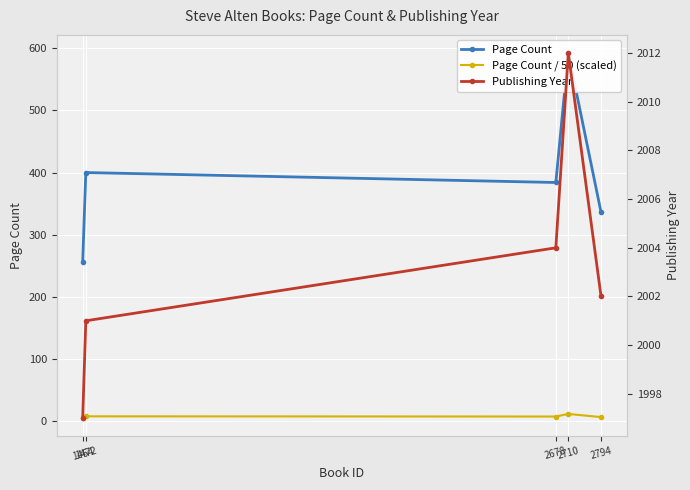

How many series are shown in this chart?

3